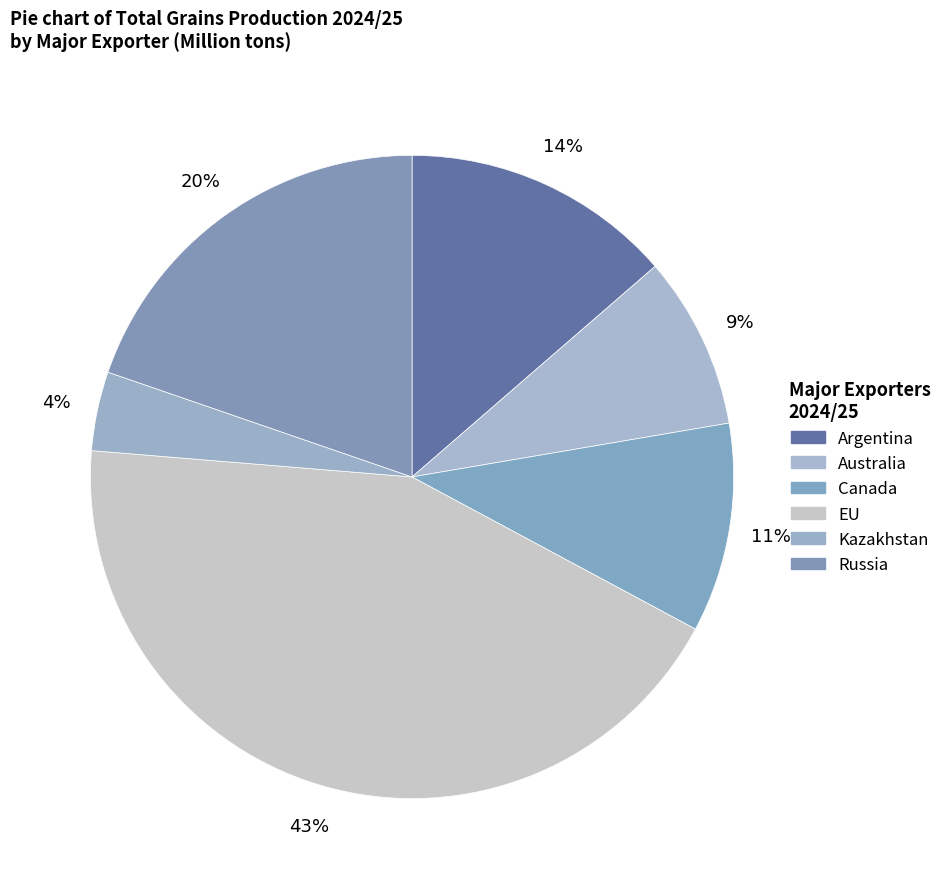

How many segments does this pie chart have?

6